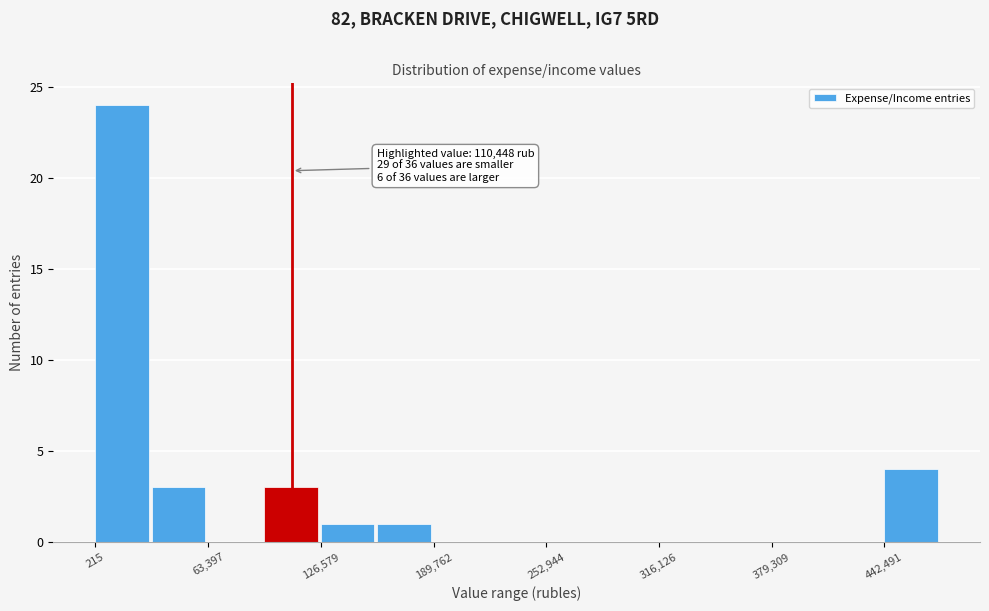

Around what value on the x-axis is the tallest bar? Give the approximate position of its centre, as read against the axis.

20000